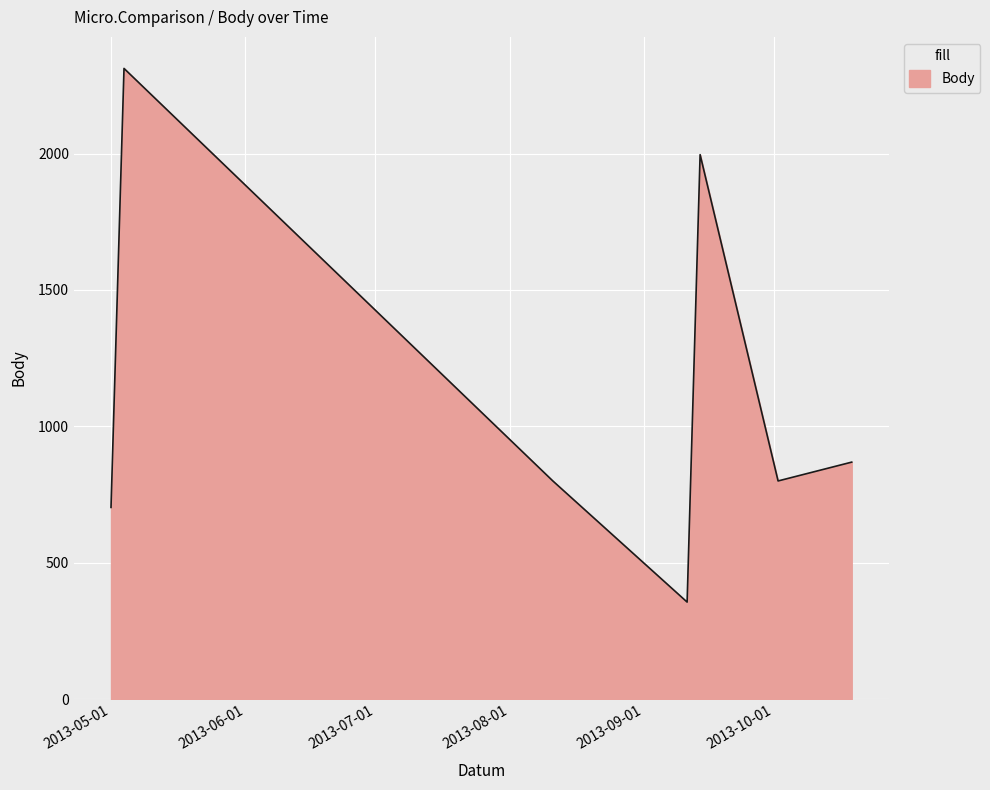

True or false: the data has more than 0 interior local peaks.

True